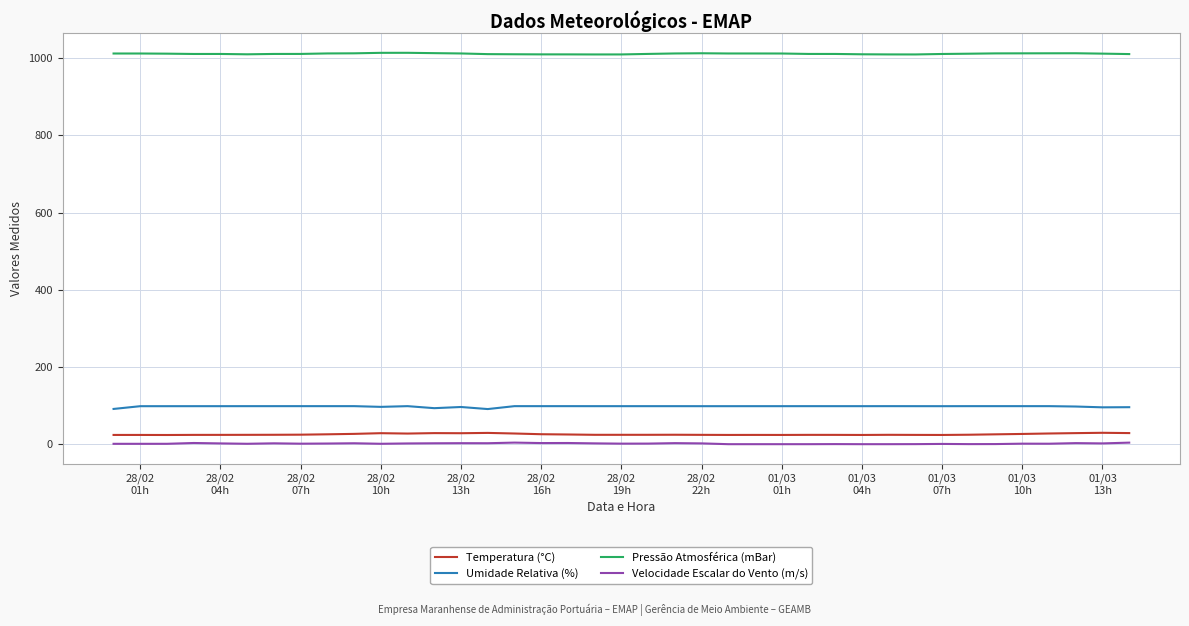

What is the greatest value displayed?

1013.9